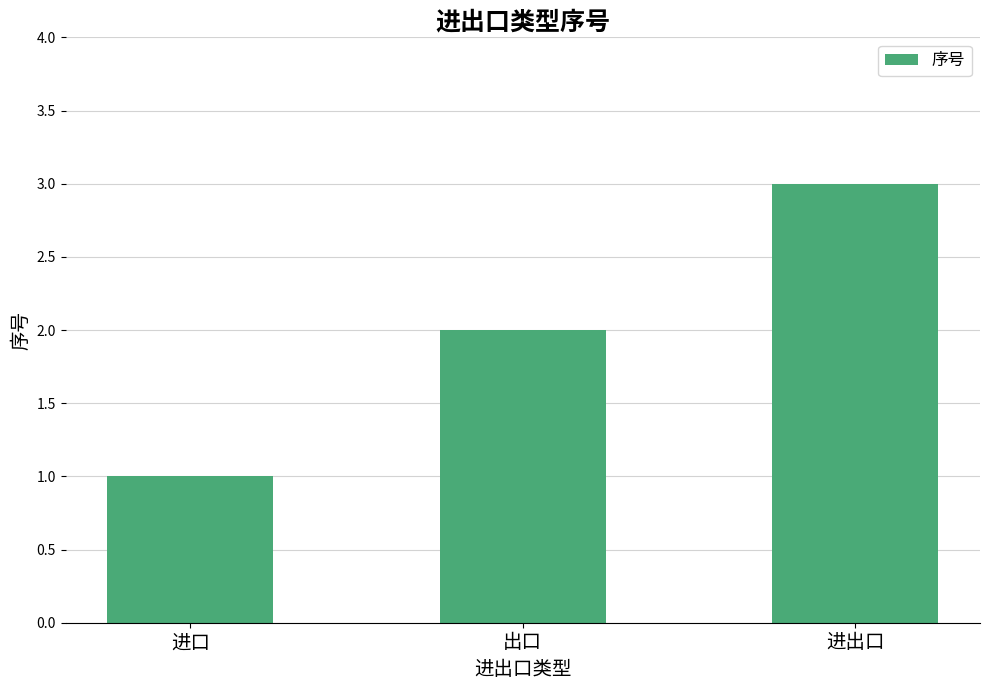

What is the value of the 2nd bar from the left?

2